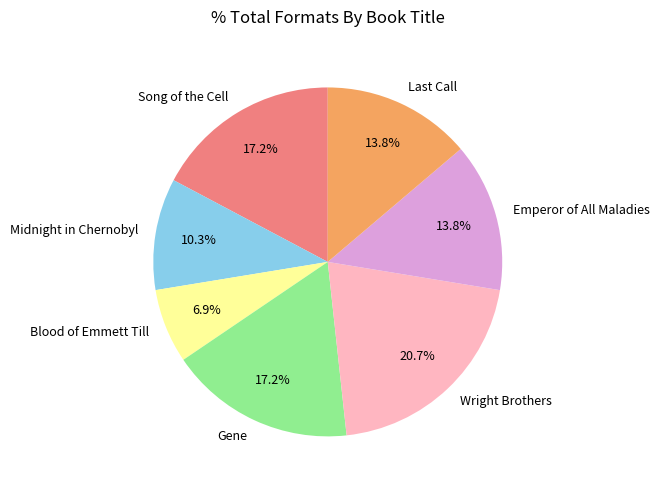

To the nearest percent, what percentage of the pie is Midnight in Chernobyl?

10%